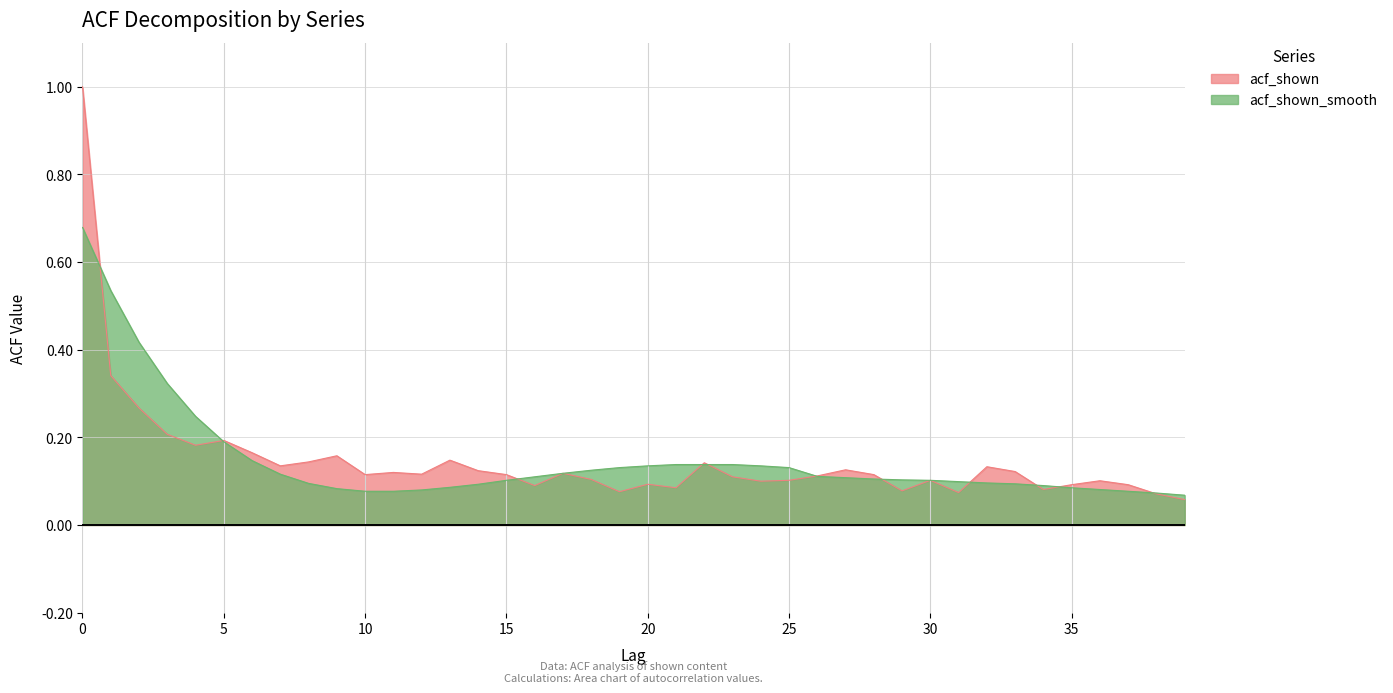

List the labels in order of acf_shown_smooth value, smallest first.

39, 38, 10, 11, 37, 12, 36, 9, 35, 13, 34, 14, 33, 8, 32, 31, 15, 30, 29, 28, 27, 16, 26, 7, 17, 18, 19, 25, 20, 24, 21, 22, 23, 6, 5, 4, 3, 2, 1, 0